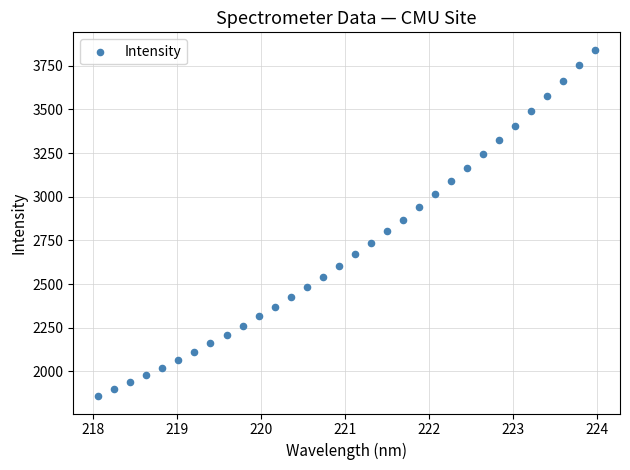

What is the range of X values (max minus min)?

5.9